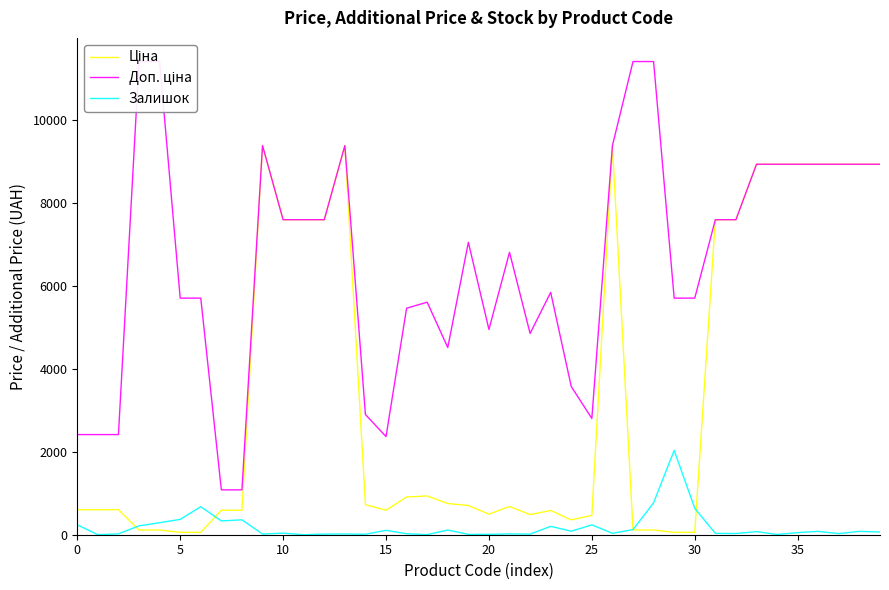

True or false: Доп. ціна and Залишок cross at least once.

False